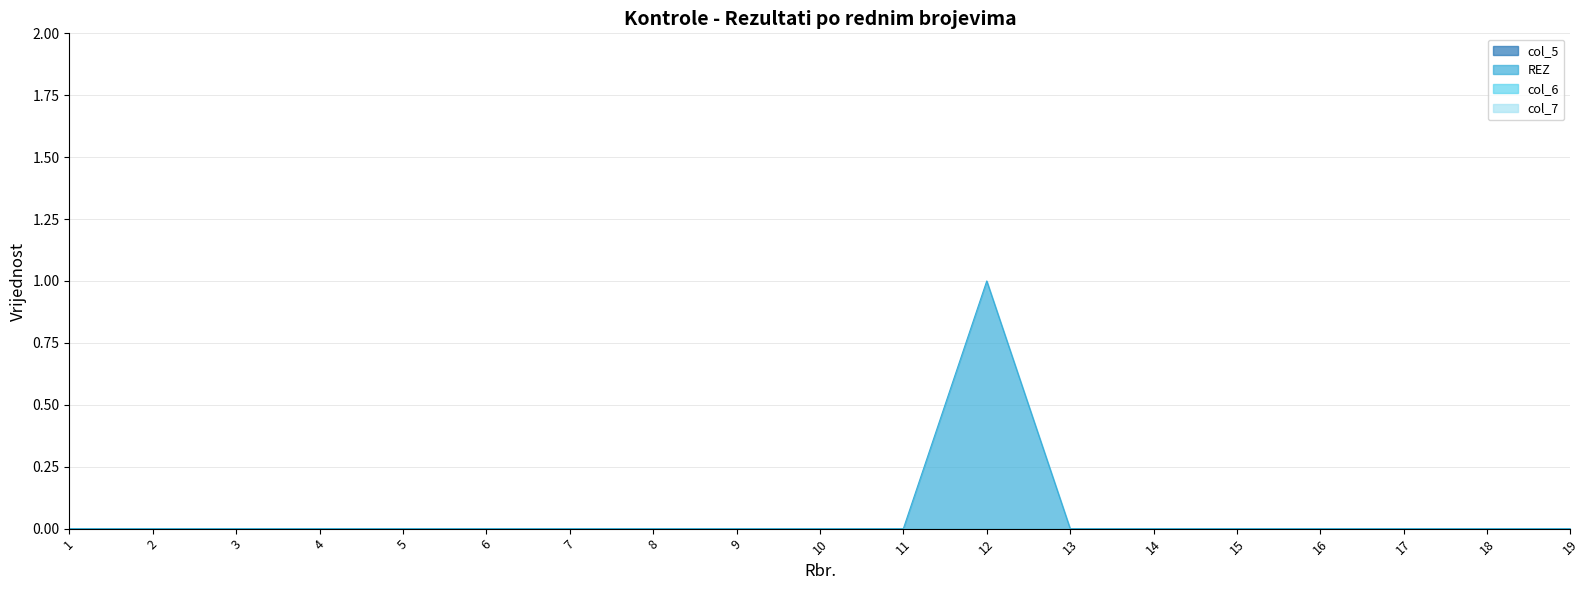

What are all the series names shown in the legend?

col_5, REZ, col_6, col_7